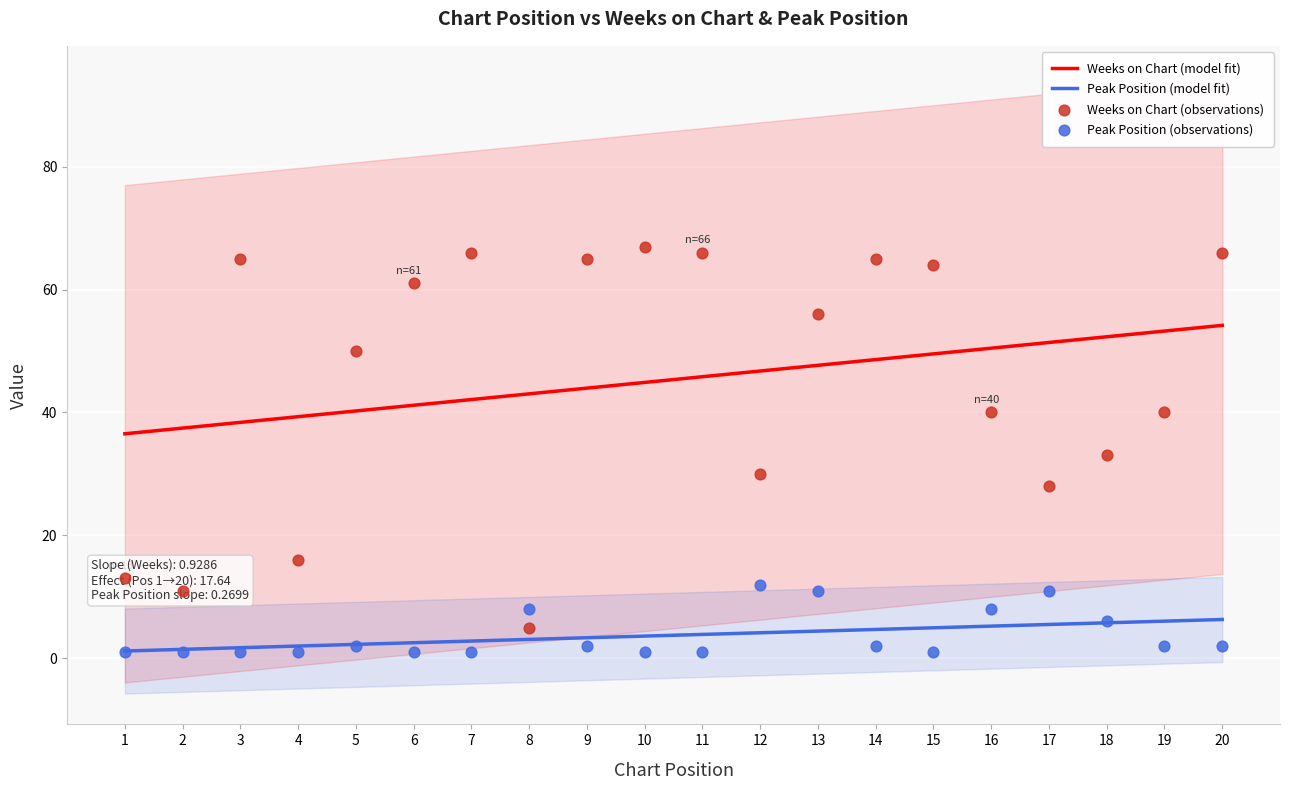

Which series reaches the minimum Y coordinate?

Peak Position